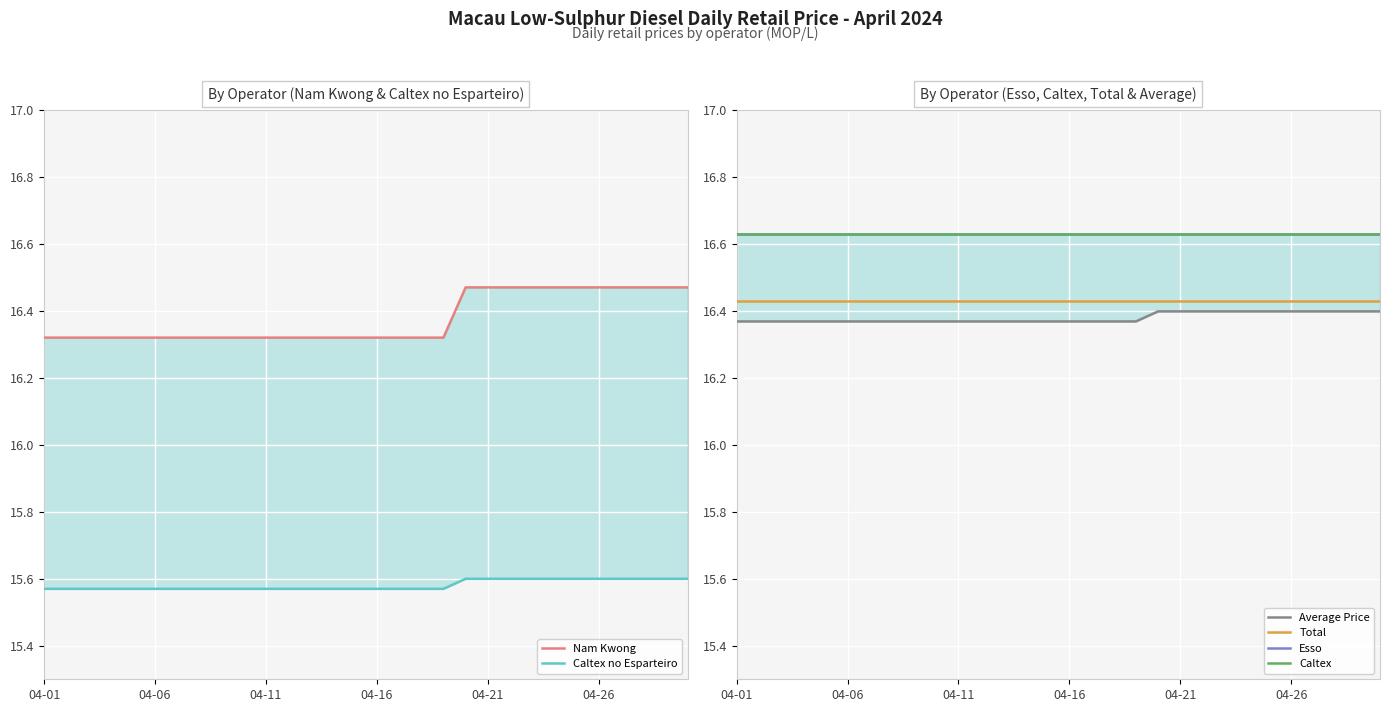

Reading left to right, extract all data points from this chart.

Nam Kwong: 16.3	16.3	16.3	16.3	16.3	16.3	16.3	16.3	16.3	16.3	16.3	16.3	16.3	16.3	16.3	16.3	16.3	16.3	16.3	16.5	16.5	16.5	16.5	16.5	16.5	16.5	16.5	16.5	16.5	16.5
Caltex no Esparteiro: 15.6	15.6	15.6	15.6	15.6	15.6	15.6	15.6	15.6	15.6	15.6	15.6	15.6	15.6	15.6	15.6	15.6	15.6	15.6	15.6	15.6	15.6	15.6	15.6	15.6	15.6	15.6	15.6	15.6	15.6
Average Price: 16.4	16.4	16.4	16.4	16.4	16.4	16.4	16.4	16.4	16.4	16.4	16.4	16.4	16.4	16.4	16.4	16.4	16.4	16.4	16.4	16.4	16.4	16.4	16.4	16.4	16.4	16.4	16.4	16.4	16.4
Total: 16.4	16.4	16.4	16.4	16.4	16.4	16.4	16.4	16.4	16.4	16.4	16.4	16.4	16.4	16.4	16.4	16.4	16.4	16.4	16.4	16.4	16.4	16.4	16.4	16.4	16.4	16.4	16.4	16.4	16.4
Esso: 16.6	16.6	16.6	16.6	16.6	16.6	16.6	16.6	16.6	16.6	16.6	16.6	16.6	16.6	16.6	16.6	16.6	16.6	16.6	16.6	16.6	16.6	16.6	16.6	16.6	16.6	16.6	16.6	16.6	16.6
Caltex: 16.6	16.6	16.6	16.6	16.6	16.6	16.6	16.6	16.6	16.6	16.6	16.6	16.6	16.6	16.6	16.6	16.6	16.6	16.6	16.6	16.6	16.6	16.6	16.6	16.6	16.6	16.6	16.6	16.6	16.6